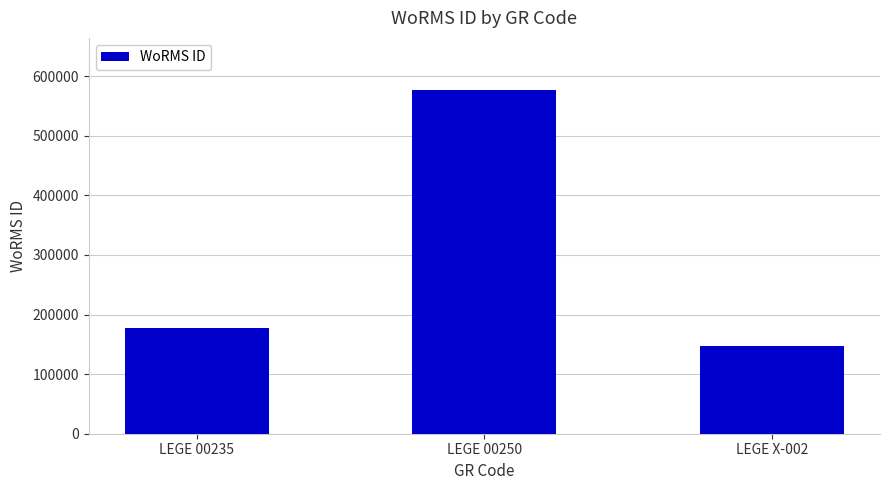

Are the bars grouped side by side (vs. stacked)?

No